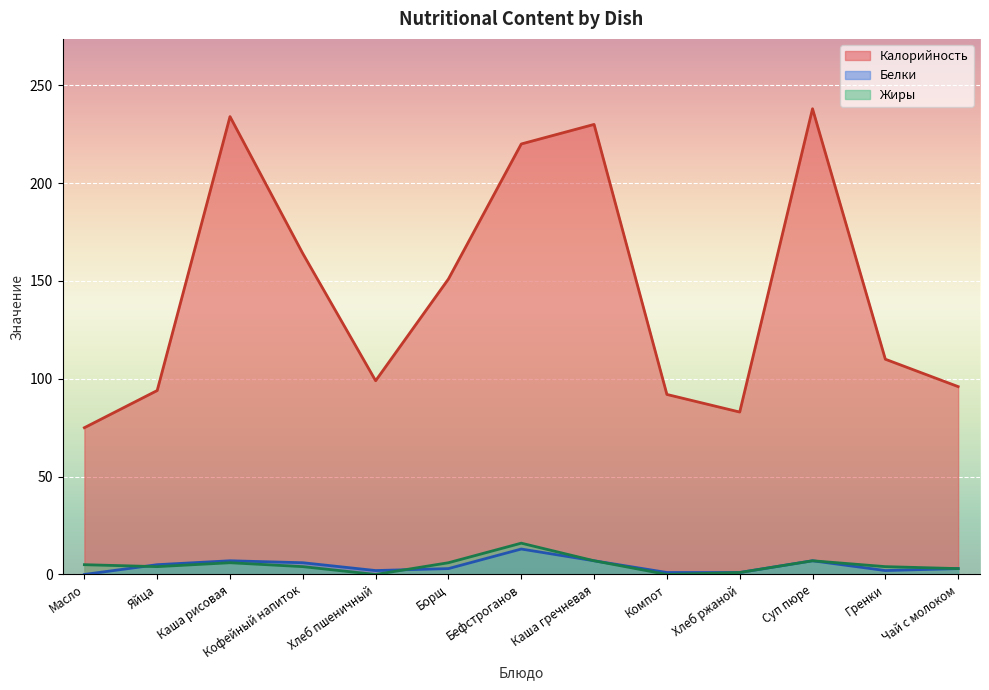

How many interior local valleys (lower than both neighbors) does the data have?

2